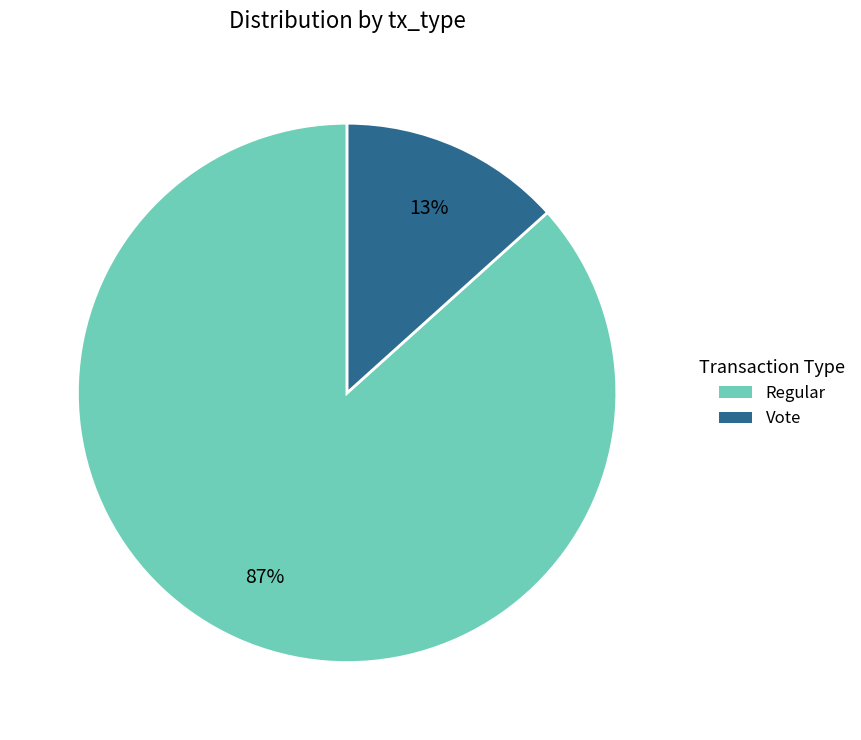

Combined, do Regular and Vote account for over 50%?

Yes